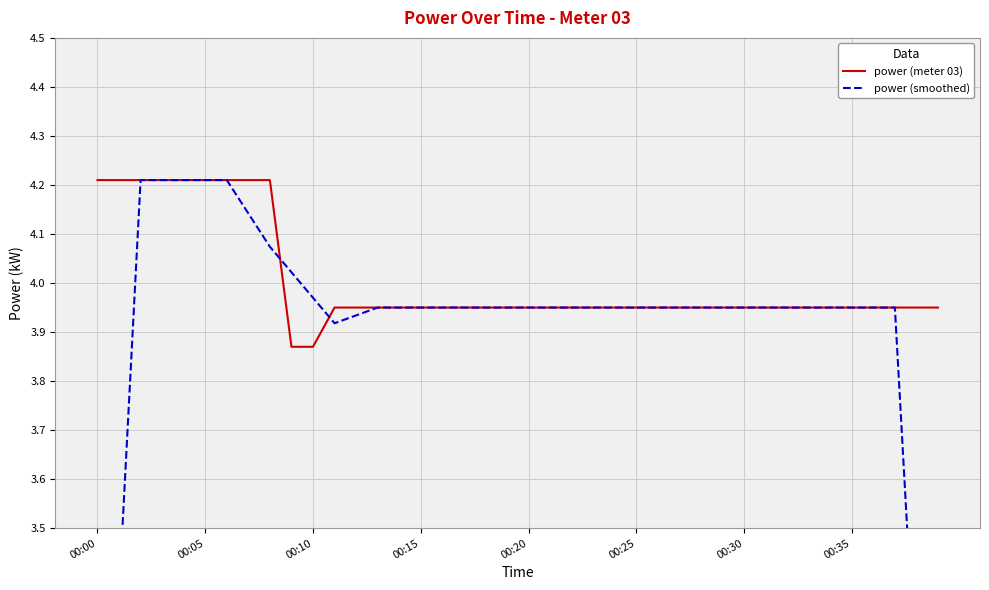

What is the difference between the second highest and second lowest values in the power (smoothed) series?

1.7